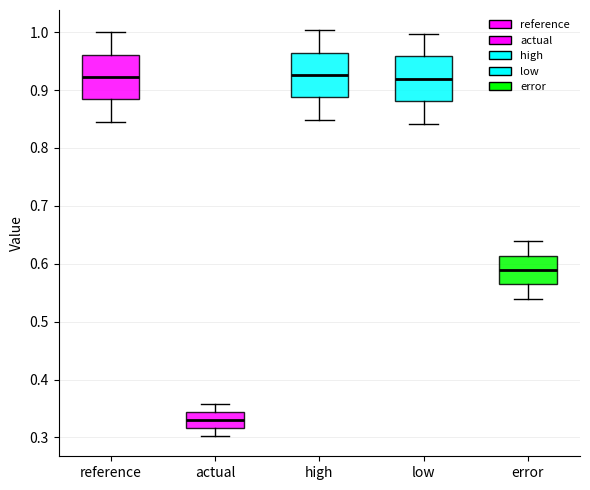

Reading left to right, read every box against the y-axis: the position of its median line, the range the box covers, and the ends of its whiskers. The values are not printed on the chart, so give them approximately, as read against the axis.

reference: median 0.92, box 0.88 to 0.96, whiskers 0.85 to 1.00
actual: median 0.33, box 0.32 to 0.34, whiskers 0.30 to 0.36
high: median 0.93, box 0.89 to 0.96, whiskers 0.85 to 1.00
low: median 0.92, box 0.88 to 0.96, whiskers 0.84 to 1.00
error: median 0.59, box 0.56 to 0.61, whiskers 0.54 to 0.64